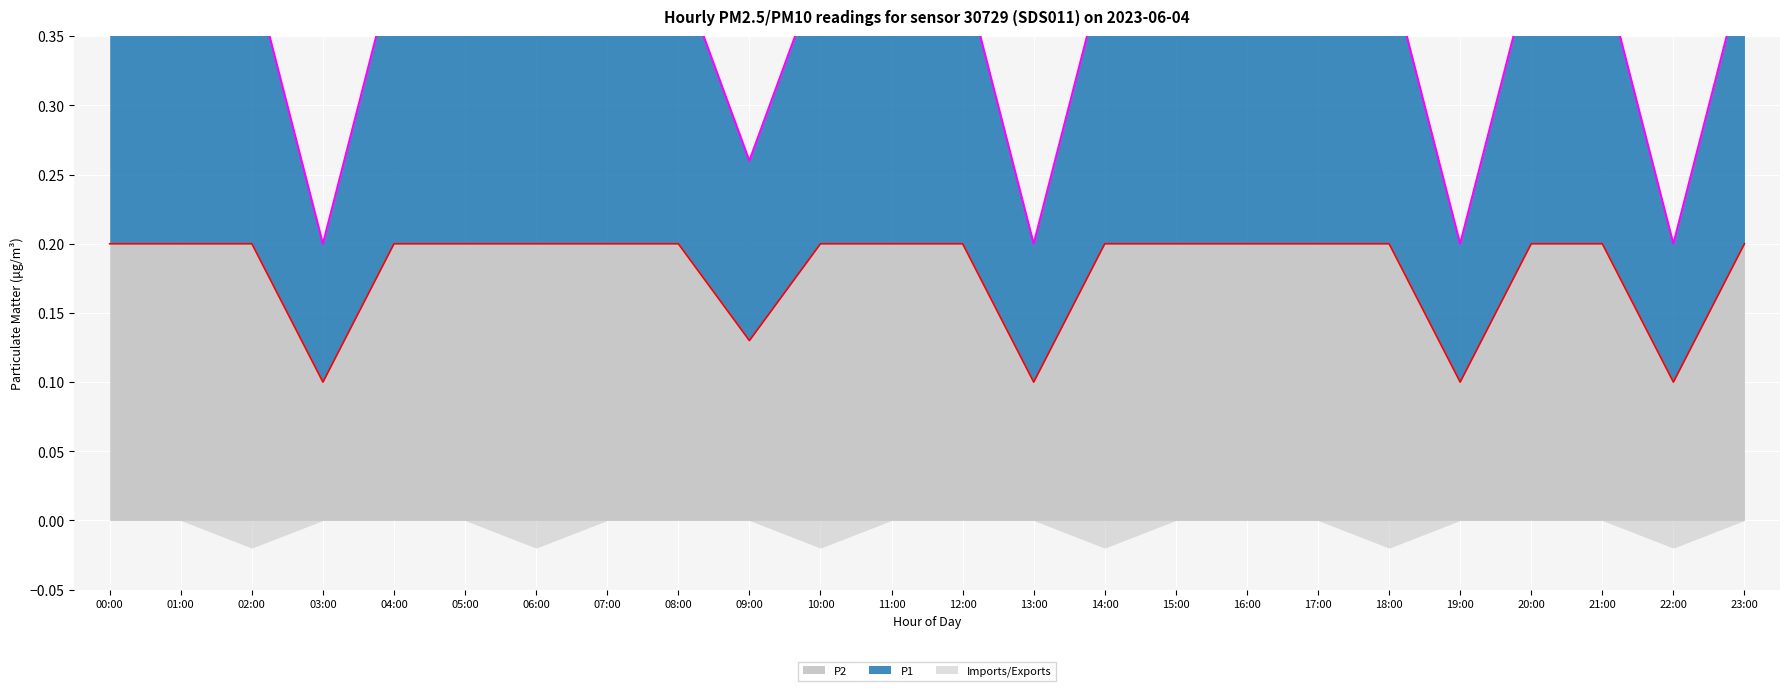

What is the average value of the P2 series?

0.2